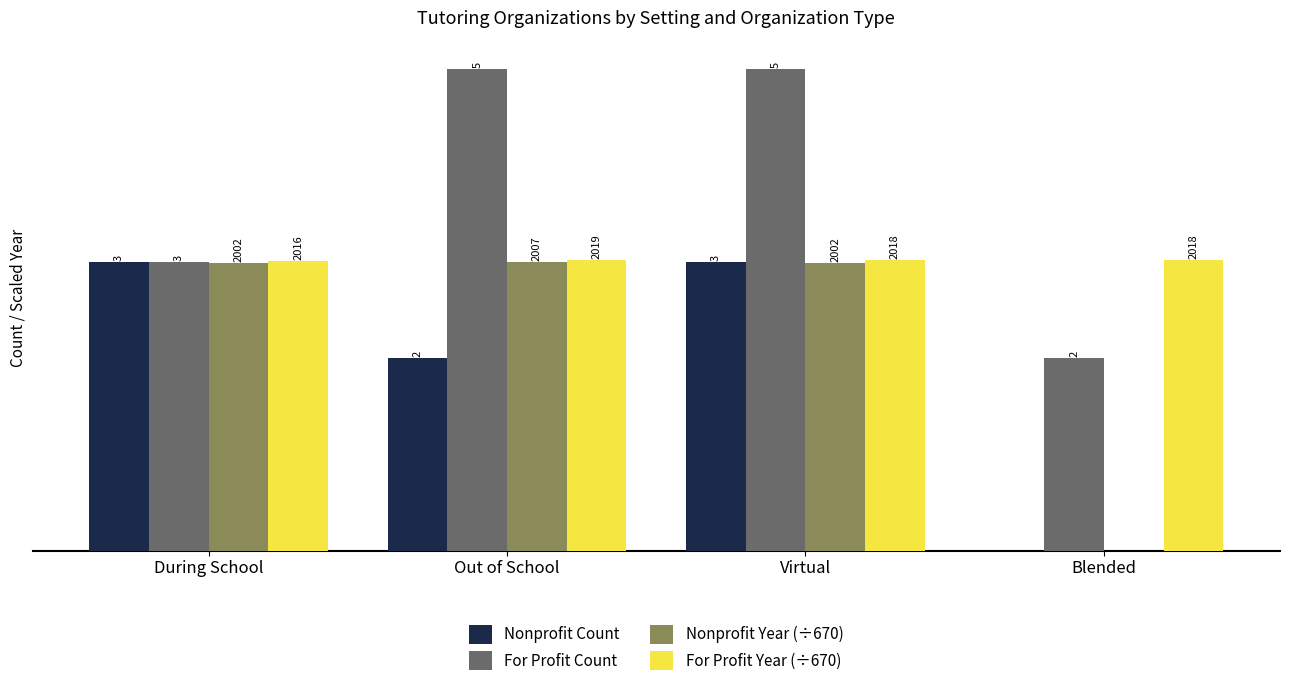

Which series changed the most between During School and Out of School?

For Profit Count